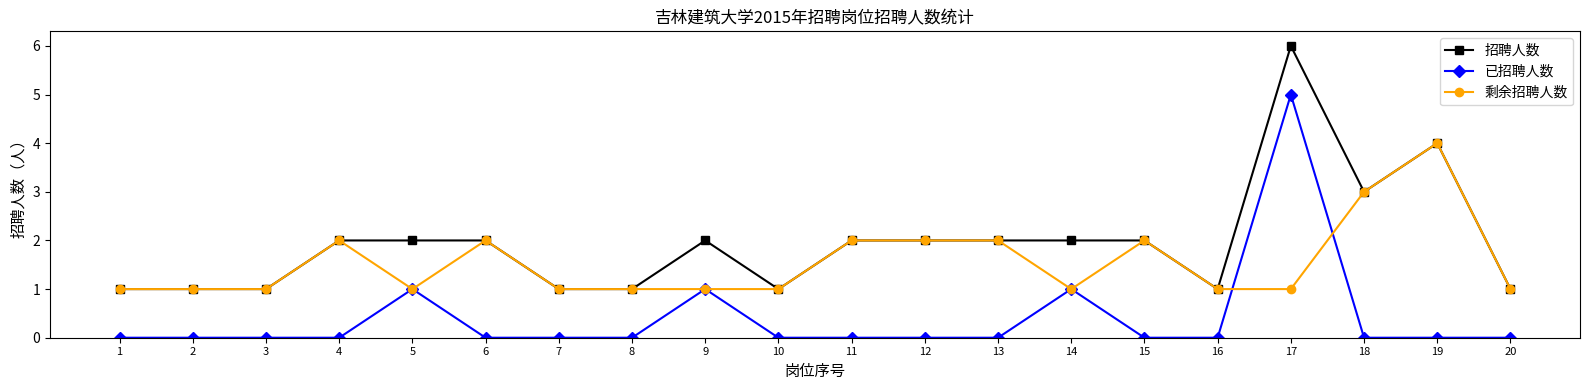

Reading right to left, transcribe all the data shown in this chart.

招聘人数: 1	4	3	6	1	2	2	2	2	2	1	2	1	1	2	2	2	1	1	1
已招聘人数: 0	0	0	5	0	0	1	0	0	0	0	1	0	0	0	1	0	0	0	0
剩余招聘人数: 1	4	3	1	1	2	1	2	2	2	1	1	1	1	2	1	2	1	1	1